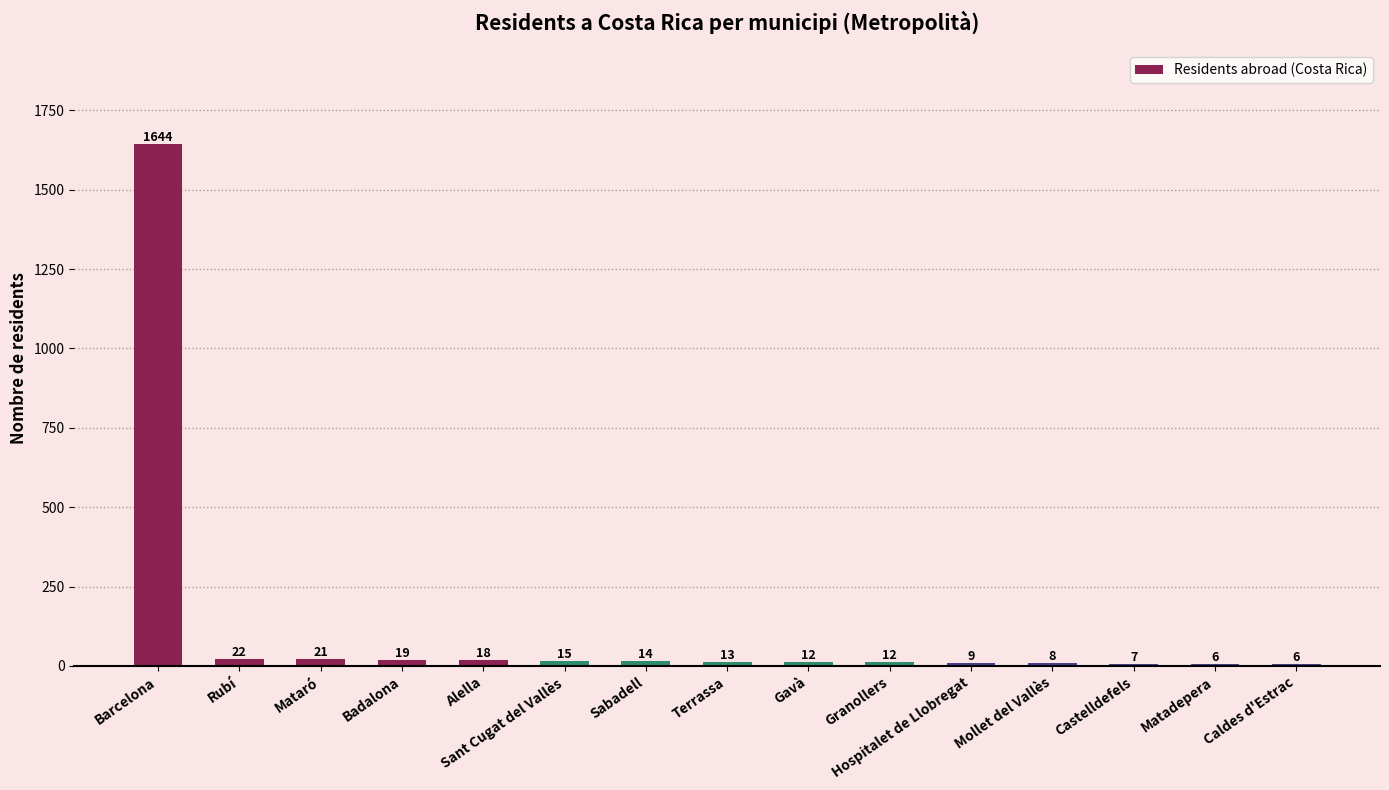

Reading left to right, transcribe all the data shown in this chart.

1644	22	21	19	18	15	14	13	12	12	9	8	7	6	6